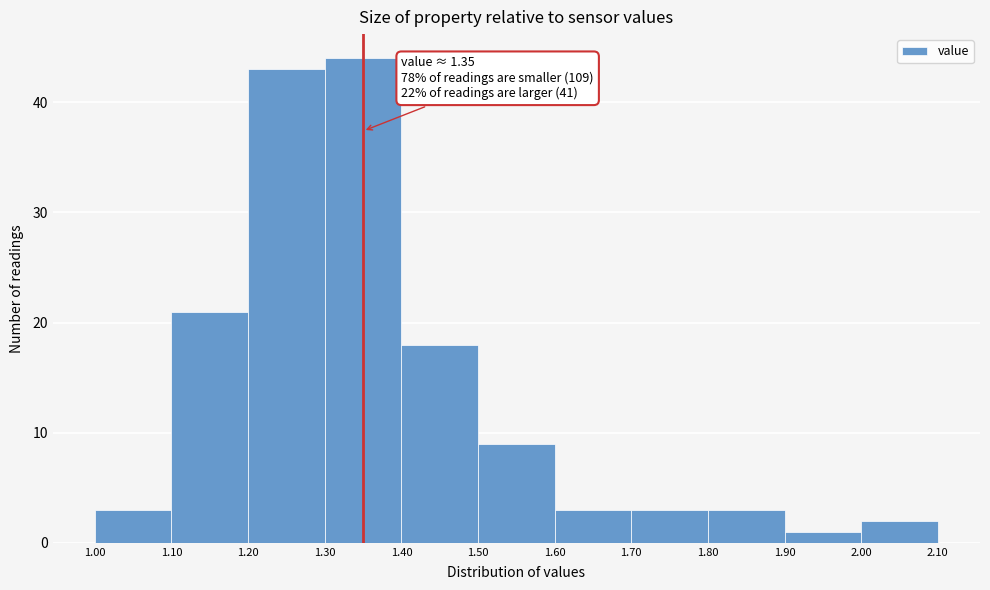

Over which range of the x-axis is the bar tallest?

1.30 to 1.40